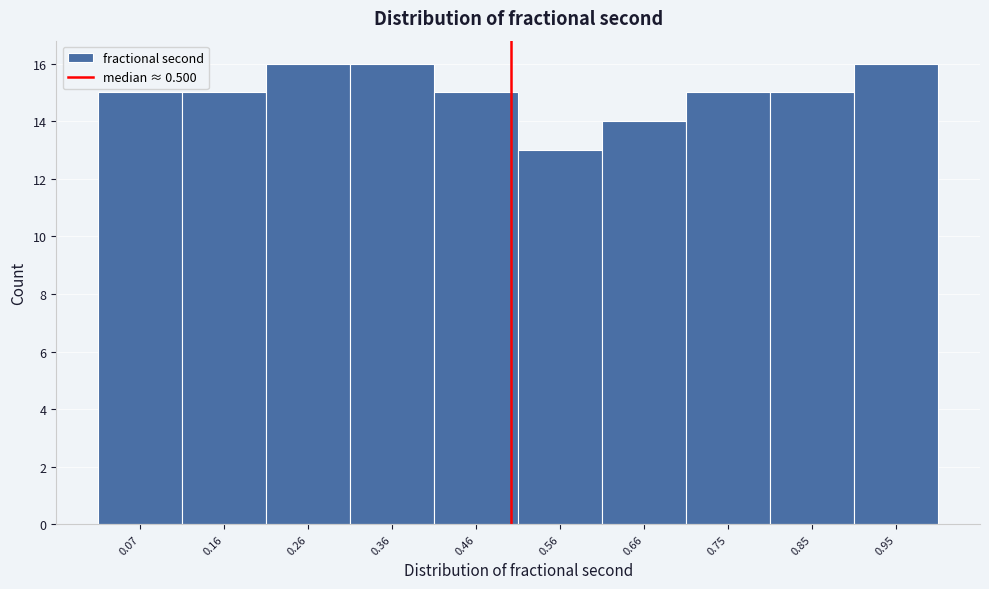

Reading left to right, transcribe this chart: for each bar, give the range it covers on the x-axis and its height. Neither the bar edges nor the heights are printed on the chart, so give them approximately, as read against the axes.

0.02 to 0.12: 15
0.12 to 0.21: 15
0.21 to 0.31: 16
0.31 to 0.41: 16
0.41 to 0.51: 15
0.51 to 0.61: 13
0.61 to 0.70: 14
0.70 to 0.80: 15
0.80 to 0.90: 15
0.90 to 1.00: 16